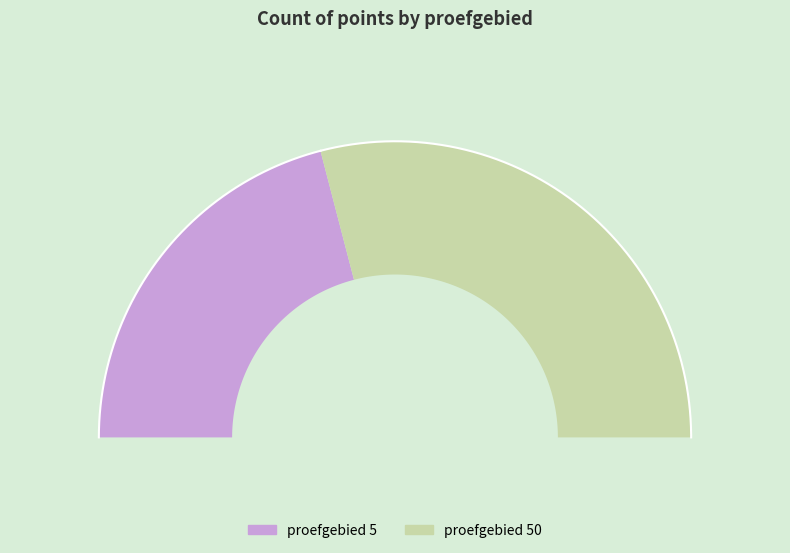

To the nearest percent, what is the combined percentage of 5 and 50?

100%